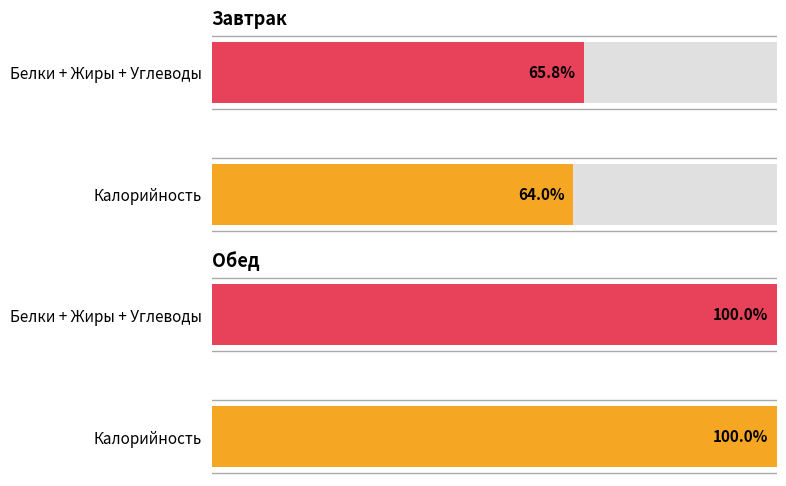

Between Обед and Завтрак, which is larger?

Обед